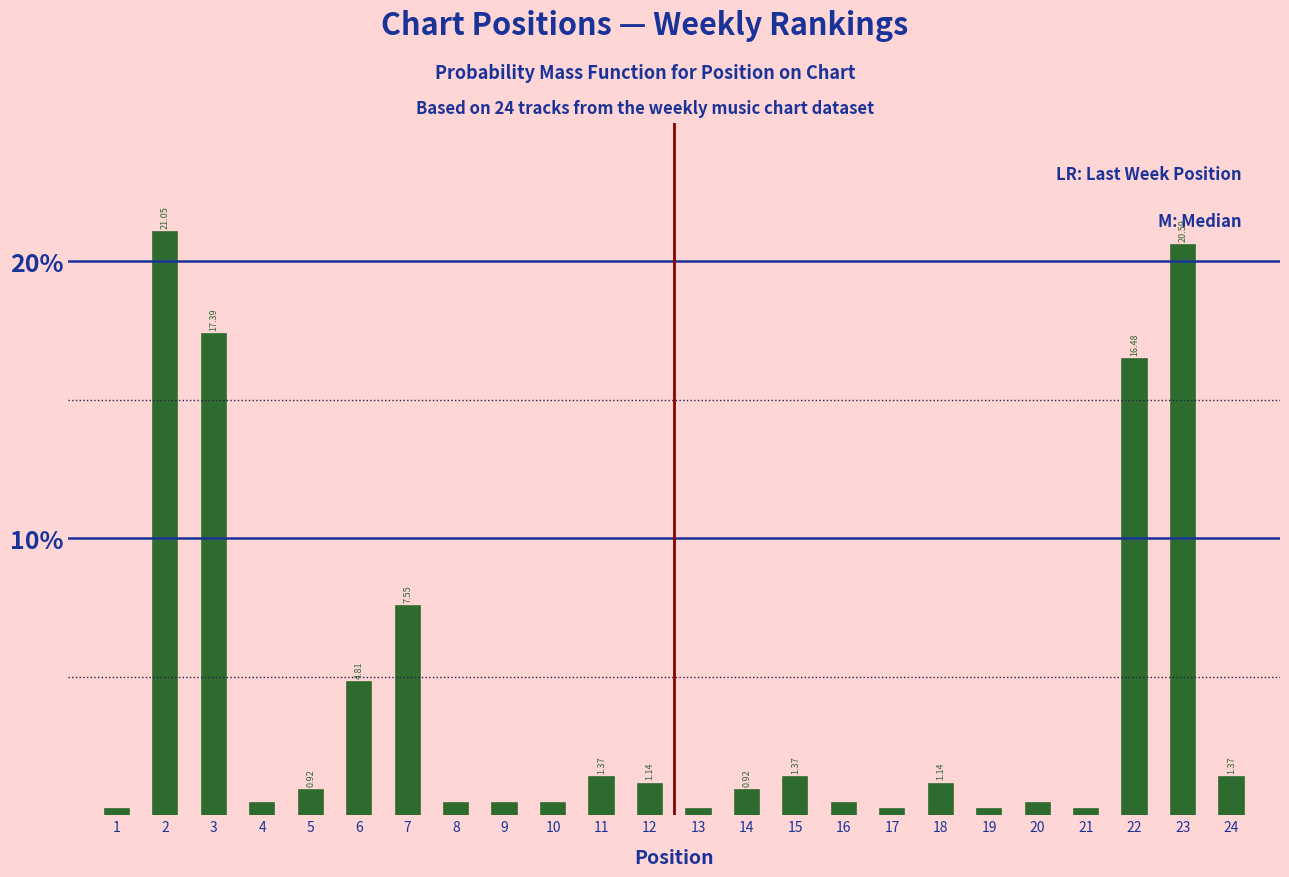

What is the average value?

4.2